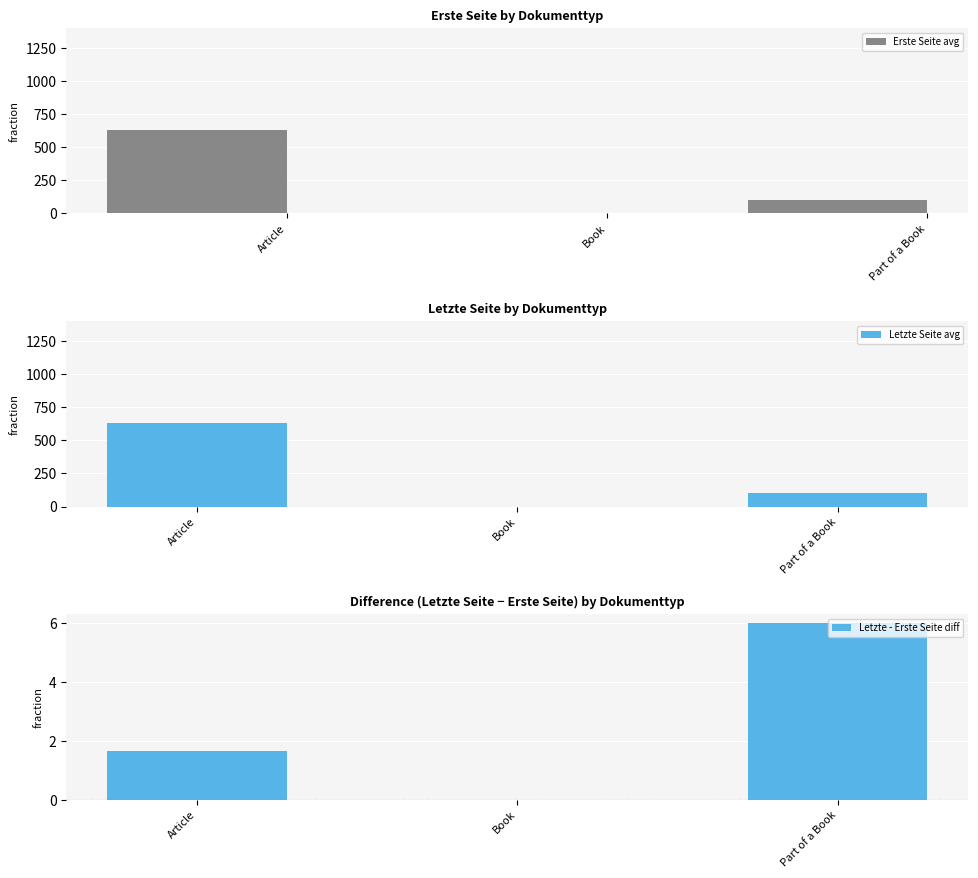

Reading left to right, what are all the values shown in this chart?

Erste Seite avg: Article=629.7	Book=0.0	Part of a Book=98.0
Letzte Seite avg: Article=631.3	Book=0.0	Part of a Book=104.0
Letzte - Erste Seite diff: Article=1.7	Book=0.0	Part of a Book=6.0